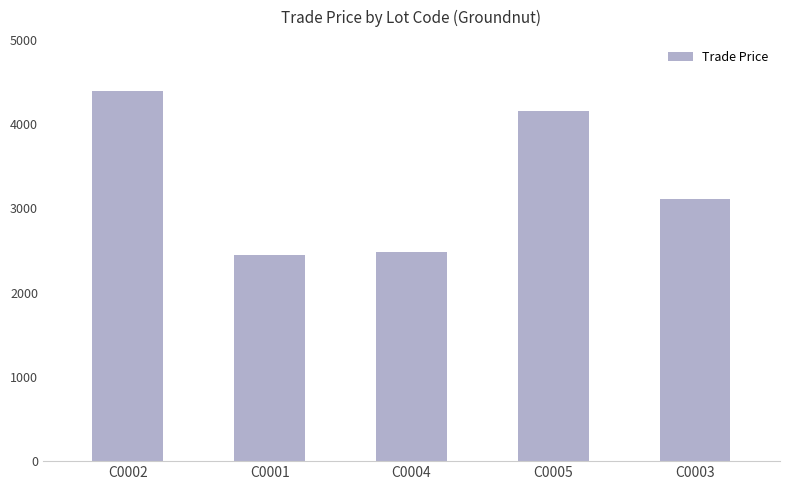

Reading left to right, list all the values displayed in this chart.

4390.0	2444.9	2480.9	4160.0	3116.0